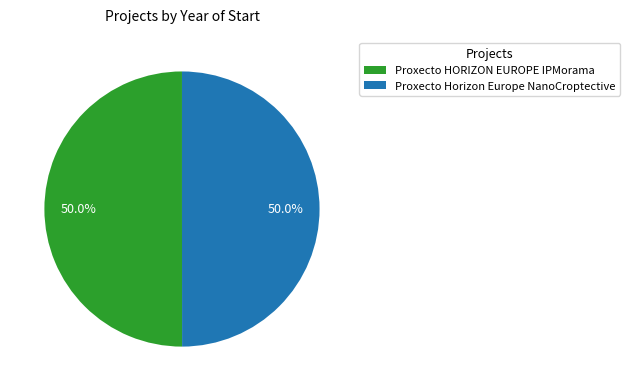

How many slices are in this pie chart?

2